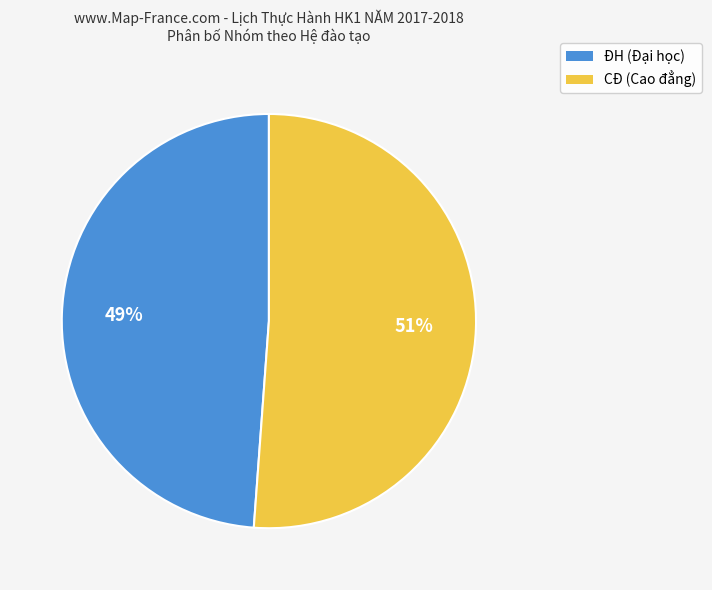

True or false: ĐH accounts for 76% of the total.

False